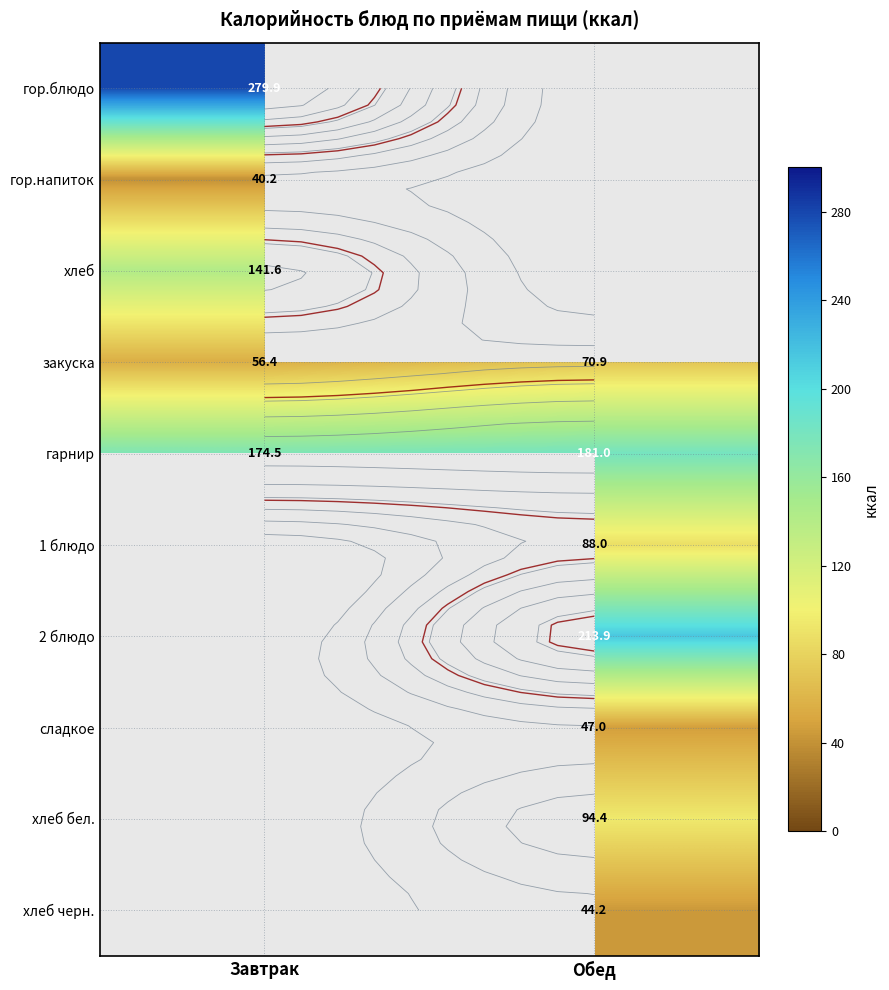

Rank the categories by гарнир value from highest to lowest.

Обед, Завтрак